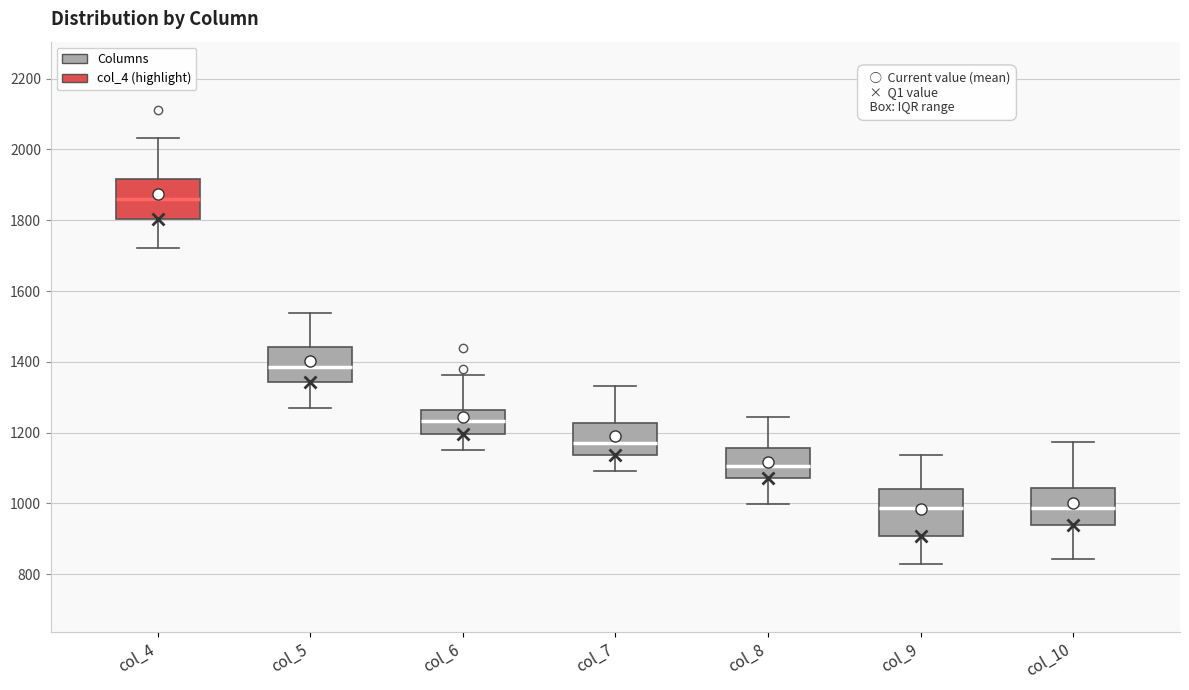

Reading left to right, transcribe this box plot: for each box, give where its median line is, the range the box spans, and where its two whiskers end, as read against the y-axis. The values are not printed on the chart, so give them approximately, as read against the axis.

col_4: median 1860, box 1800 to 1920, whiskers 1720 to 2040
col_5: median 1380, box 1340 to 1440, whiskers 1280 to 1540
col_6: median 1240, box 1200 to 1260, whiskers 1160 to 1360
col_7: median 1160, box 1140 to 1220, whiskers 1100 to 1340
col_8: median 1100, box 1080 to 1160, whiskers 1000 to 1240
col_9: median 980, box 900 to 1040, whiskers 820 to 1140
col_10: median 980, box 940 to 1040, whiskers 840 to 1180